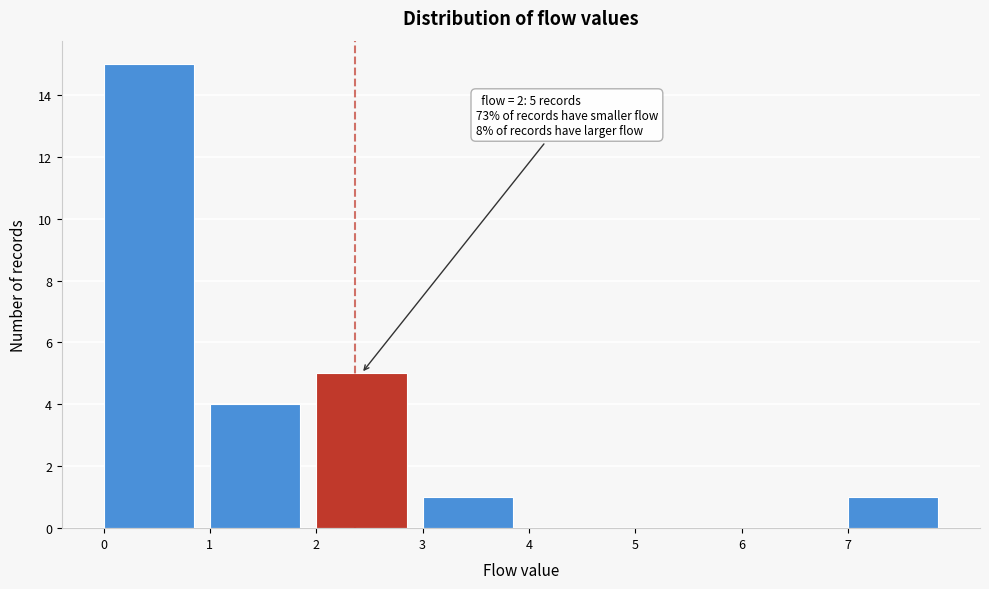

Over which range of the x-axis is the bar tallest?

0 to 1